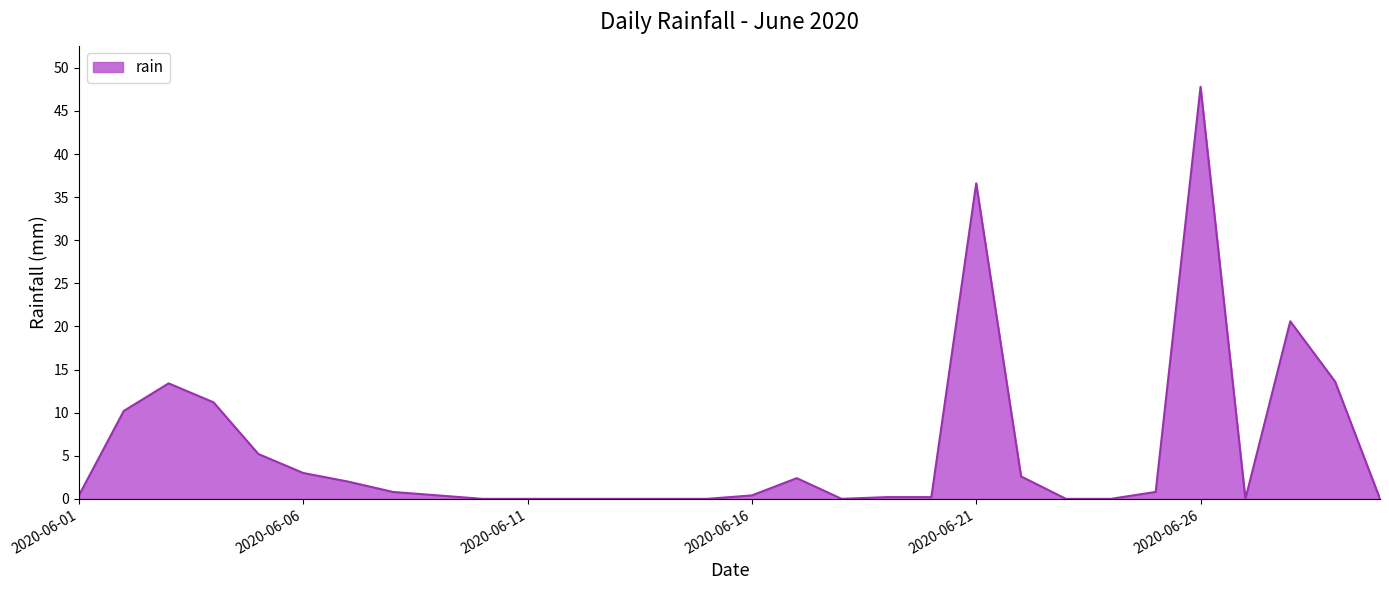

What is the difference between the maximum and minimum values?

47.8